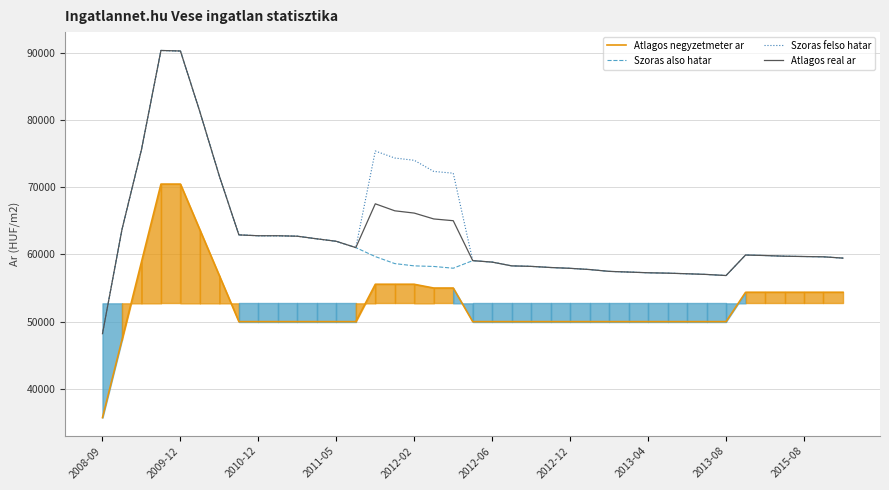

Which category has the lowest value in the Szoras felso hatar series?

2008-09